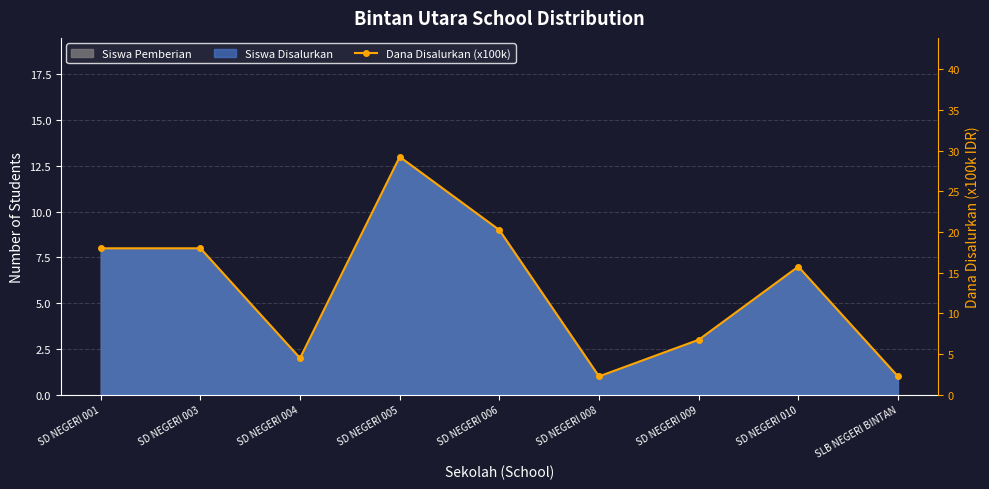

What is the average value?

13.0